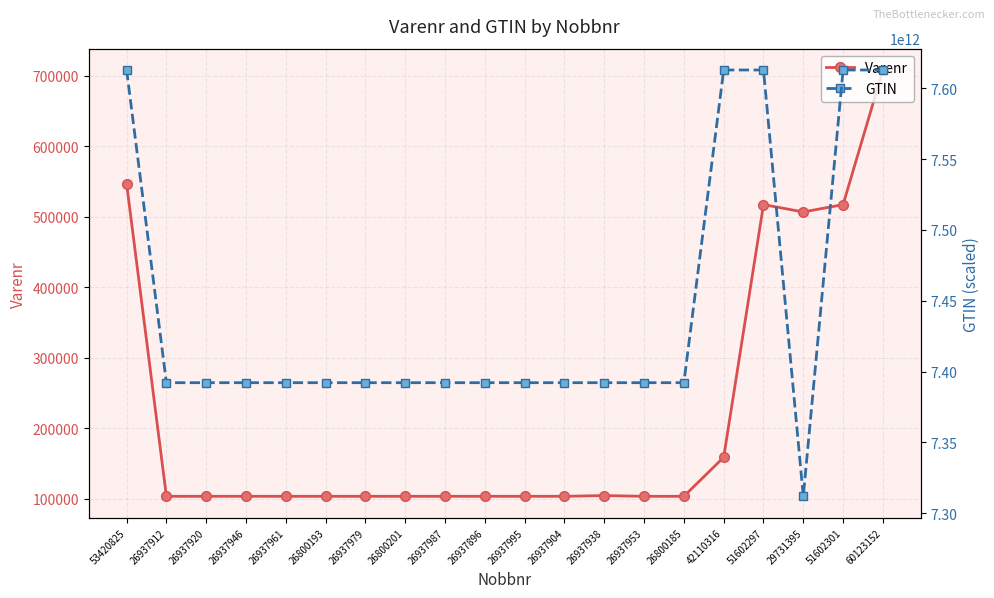

At which label is GTIN closest to 7462437960597?

26937961